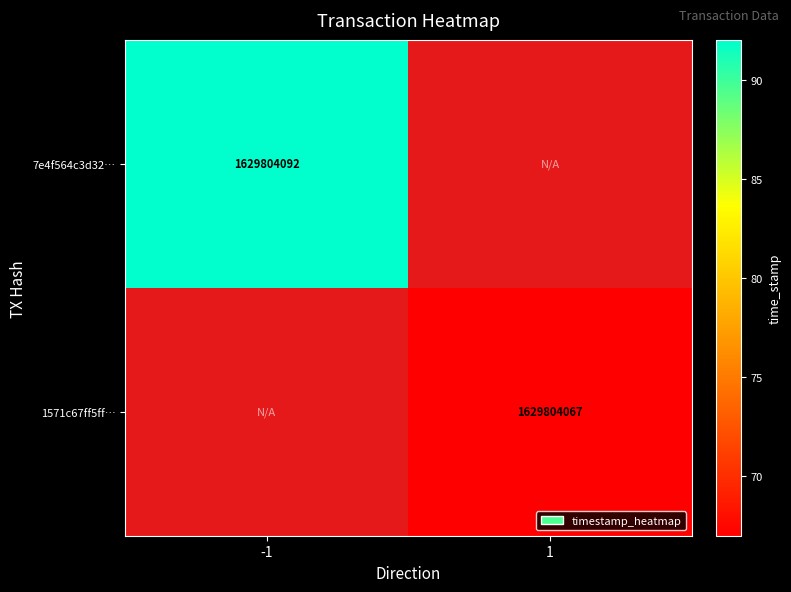

What is the sum of all 1571c67ff5ffb87f4a184e7853593d57ccf1945 values?

1629804067